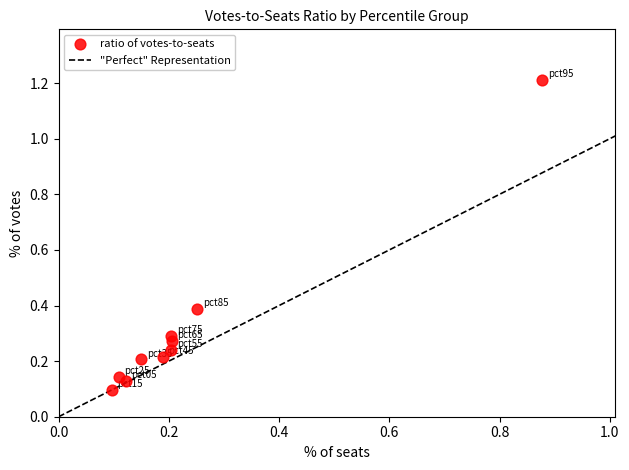

What is the range of X values (max minus min)?

0.8